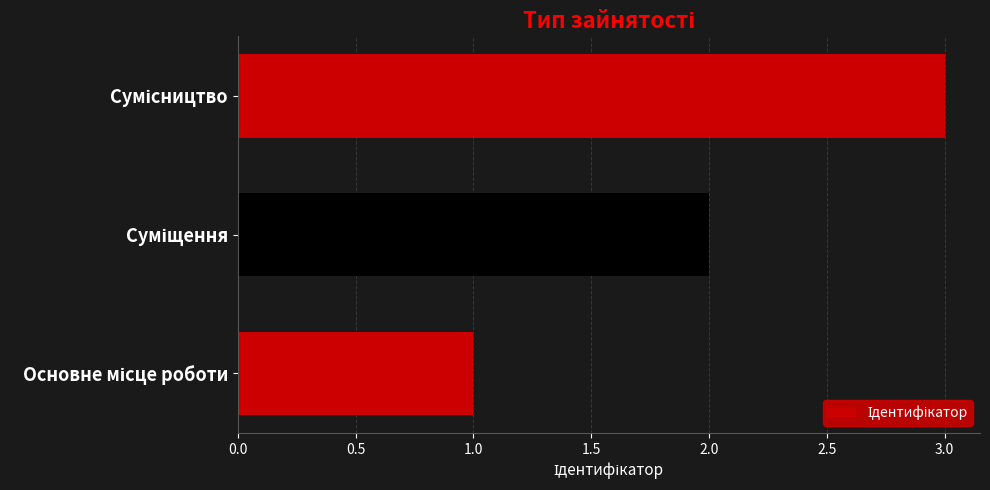

What is the sum of all values?

6